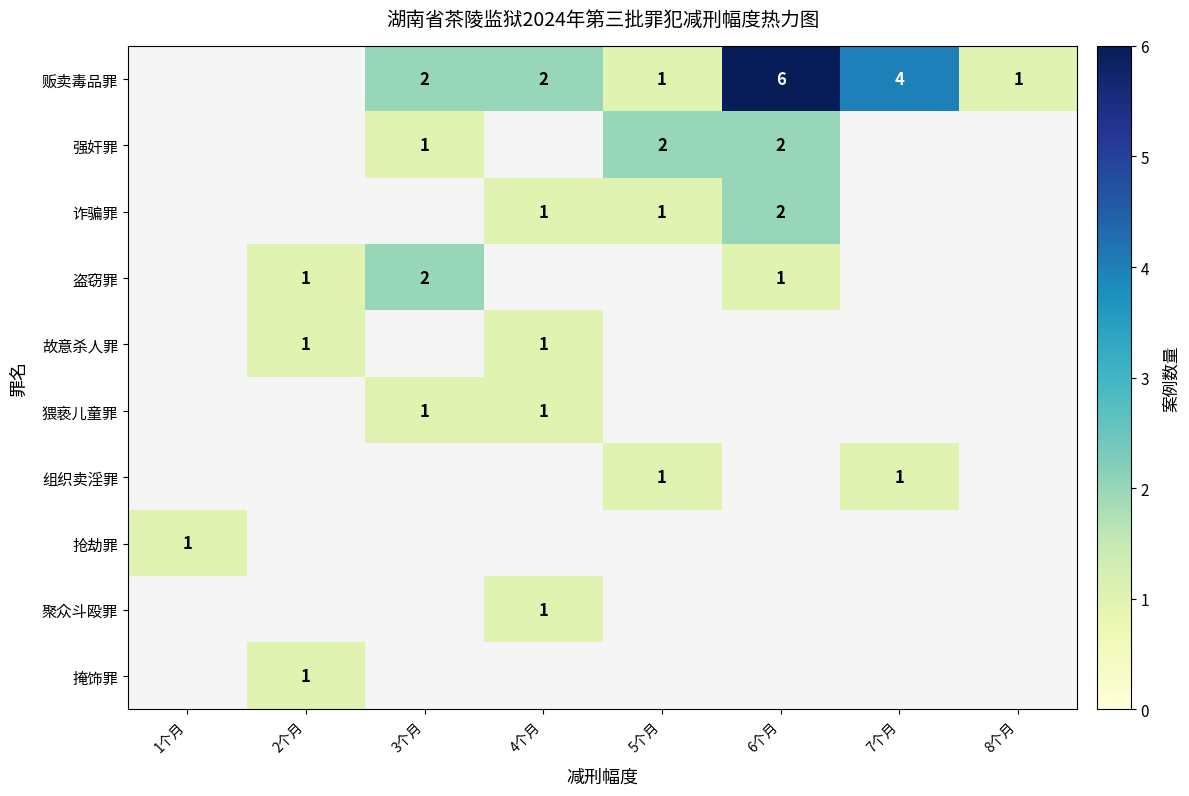

True or false: 诈骗罪 has a value of 3 at 6个月.

False